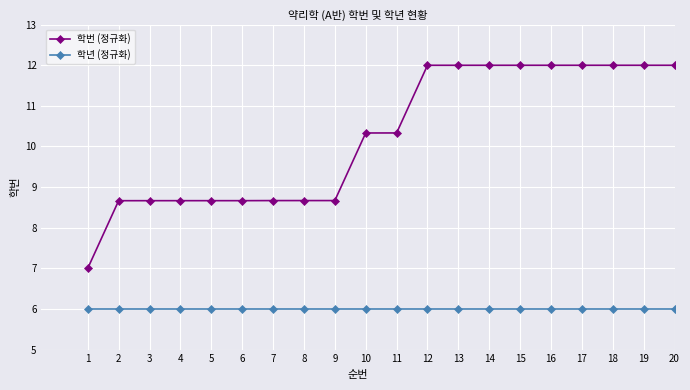

Count the number of data series in this chart.

2